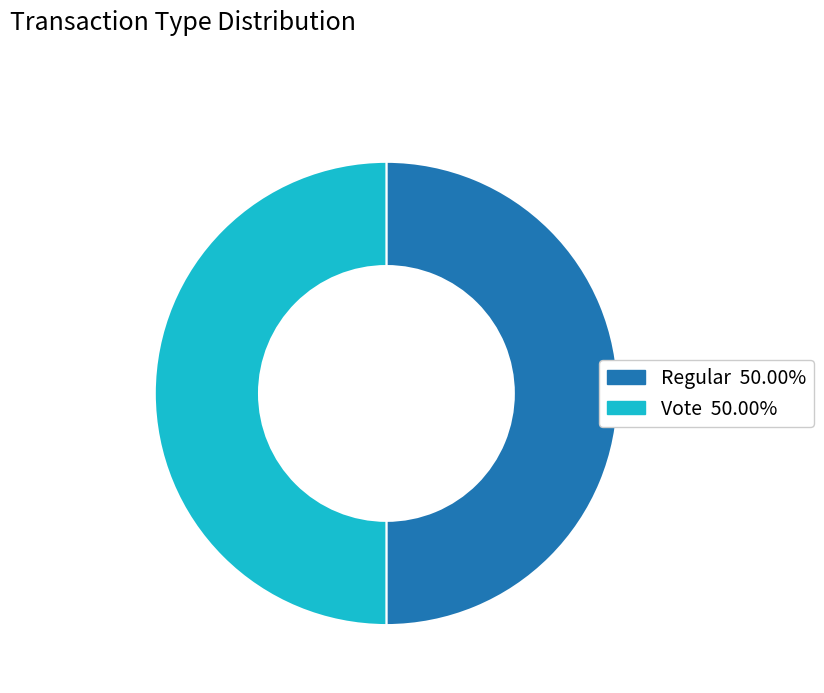

What is the ratio of the value at Vote to the value at Regular?

1.0